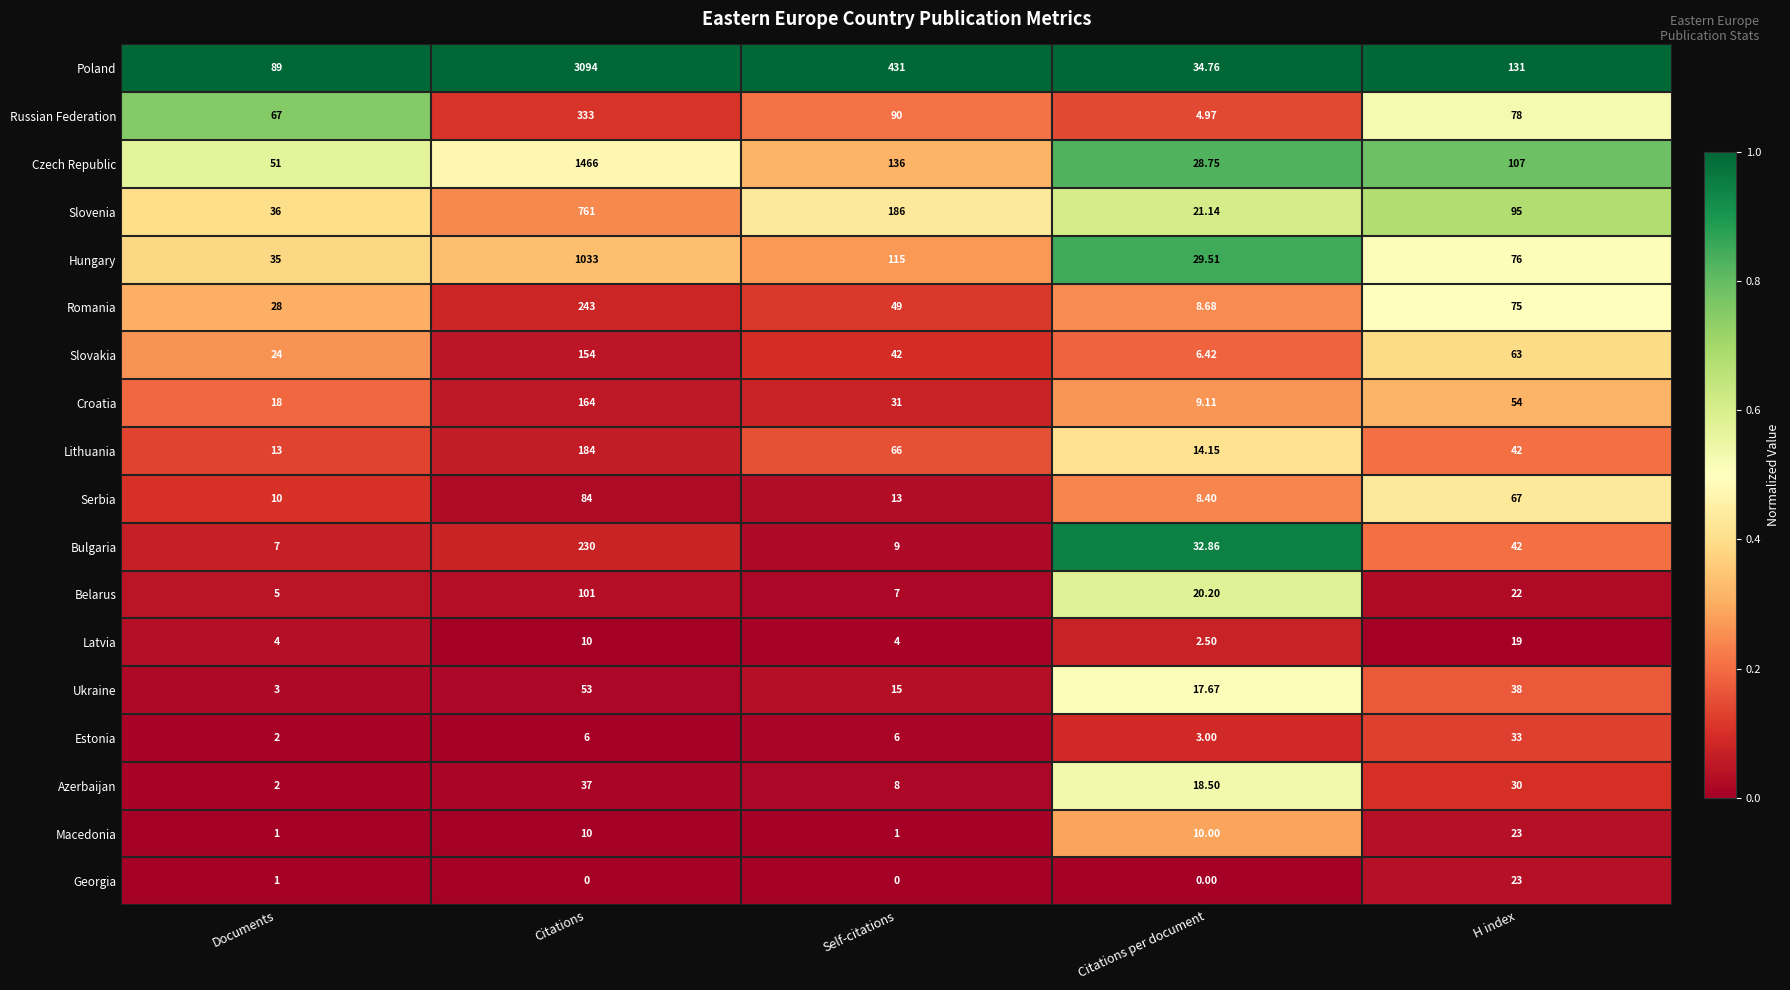

Where is Latvia nearest to the value 10?

Citations